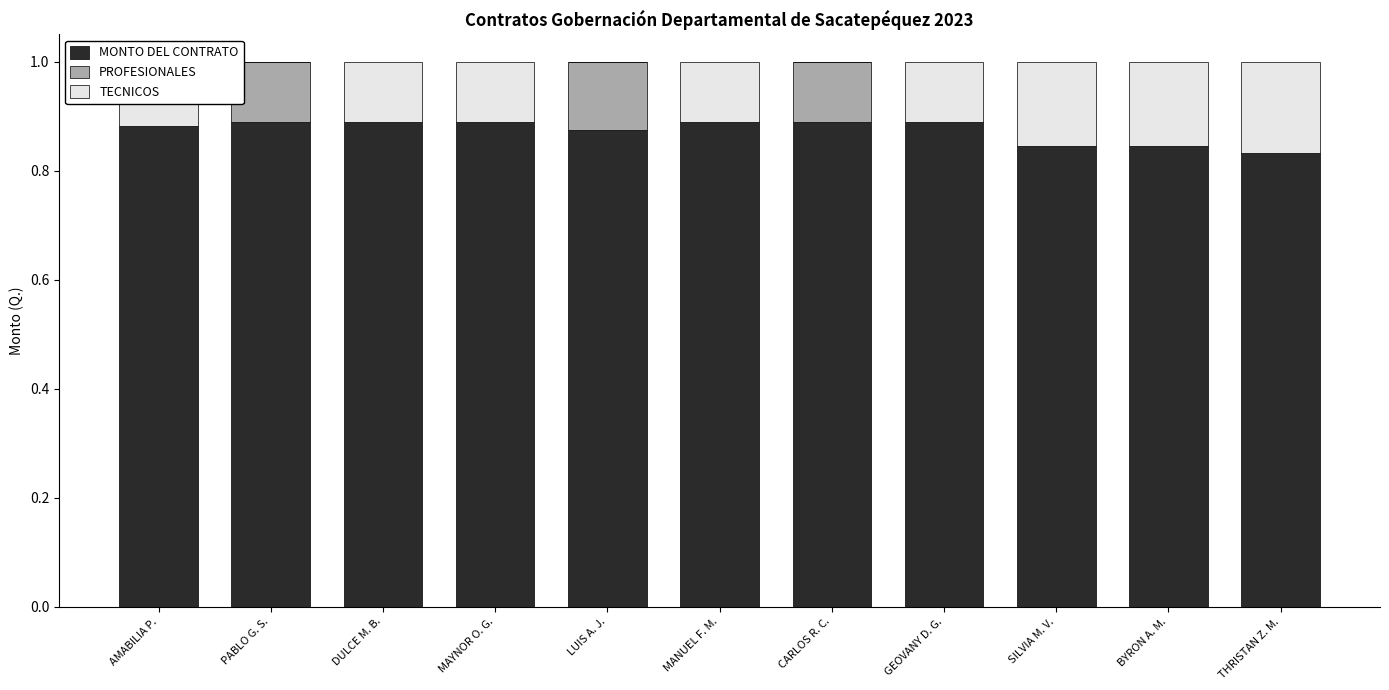

The value of MONTO DEL CONTRATO at DULCE M. B. is 0.4. True or false?

False